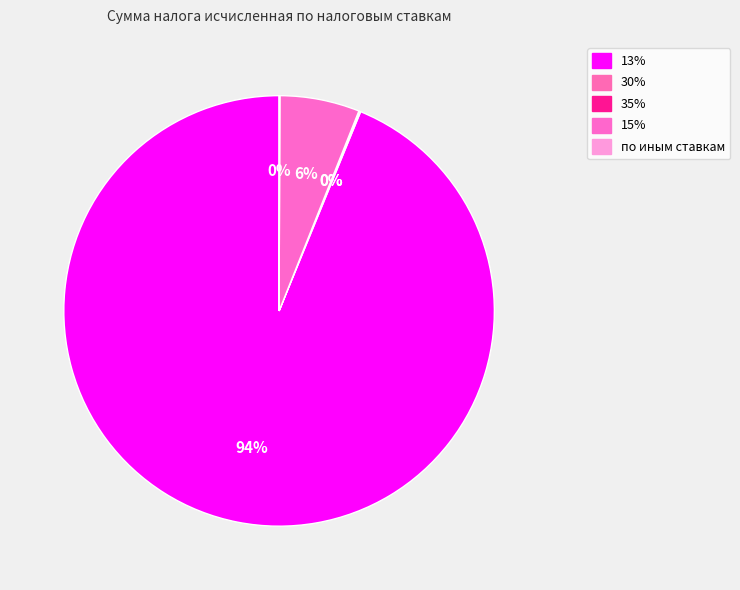

To the nearest percent, what percentage of the pie is 15%?

6%